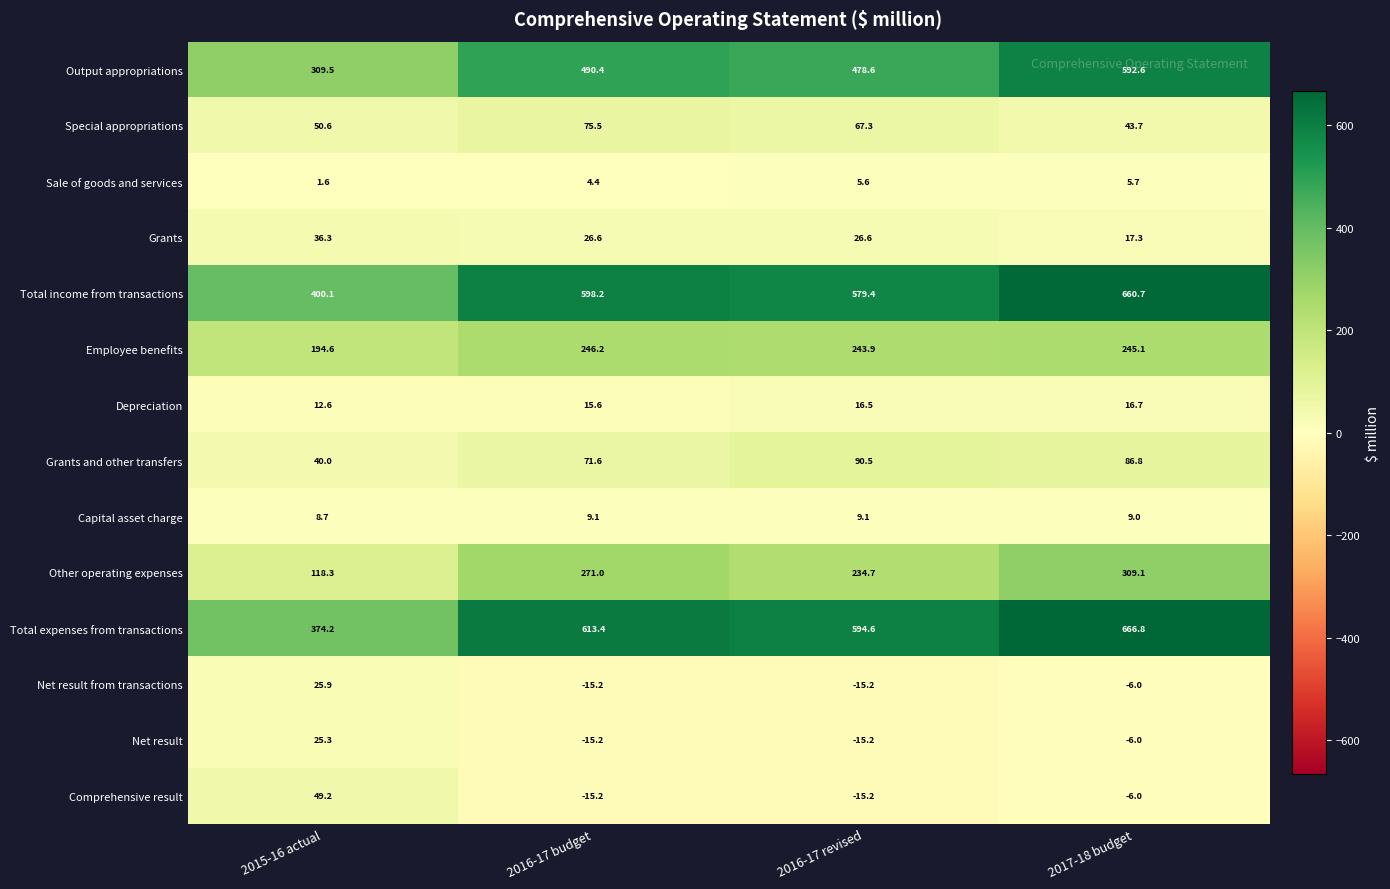

What is the spread (max minus min) of values at 2017-18 budget?

672.8